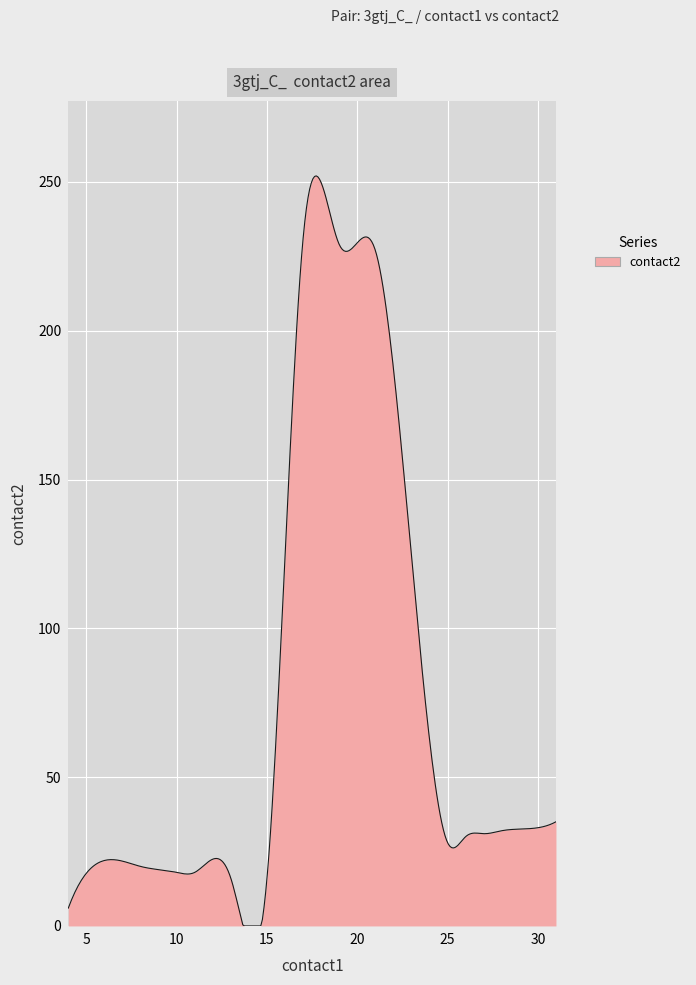

What is the difference between the maximum and minimum values?

252.0